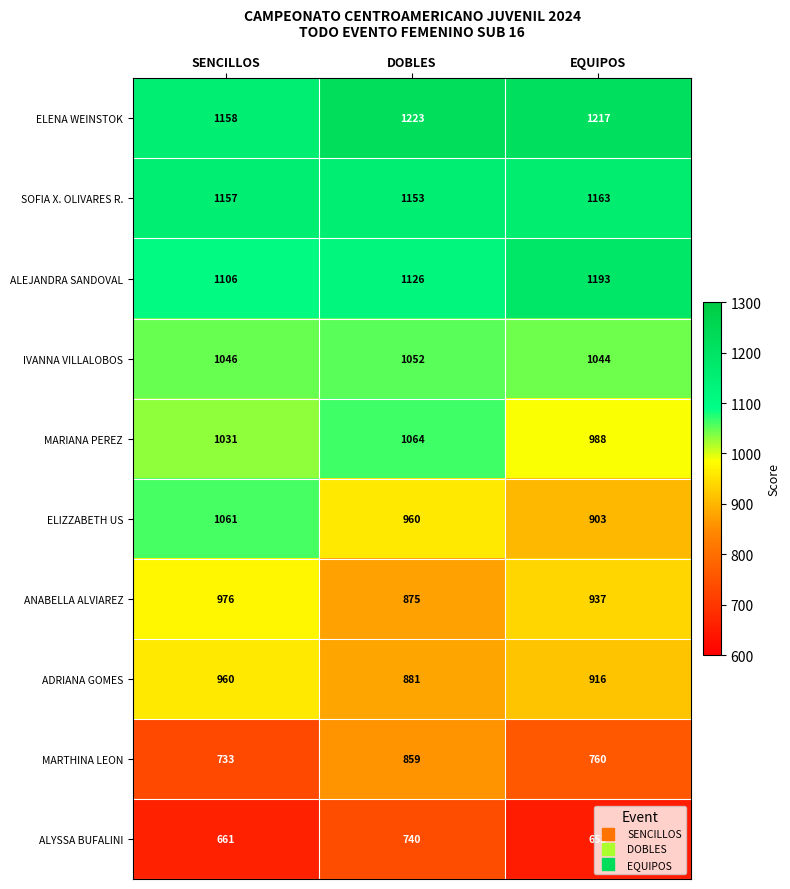

What is the difference between the maximum and second lowest values in the IVANNA VILLALOBOS series?

6